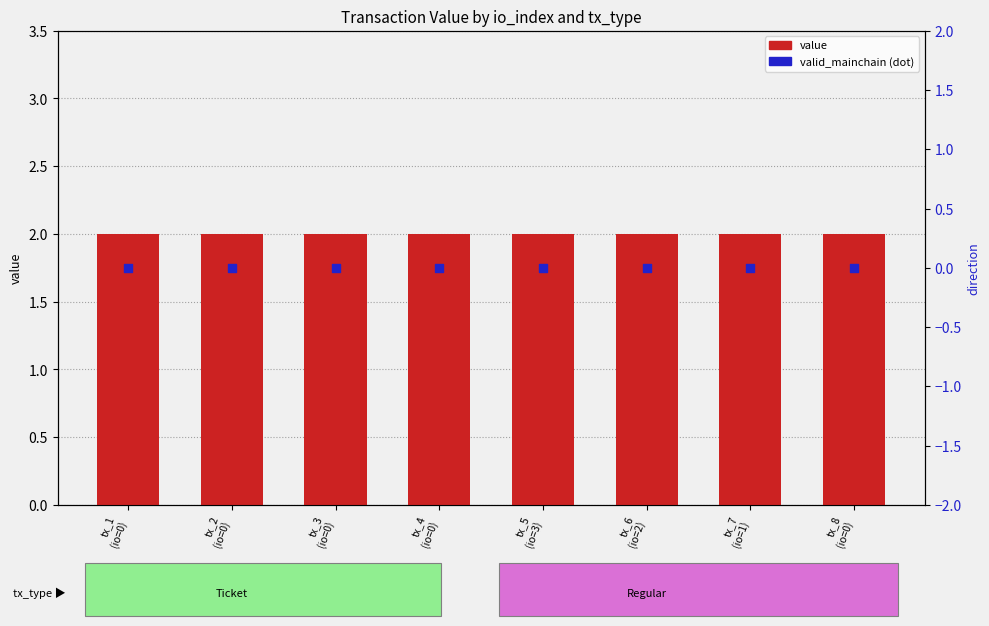

Which series has the widest spread of Y values?

direction